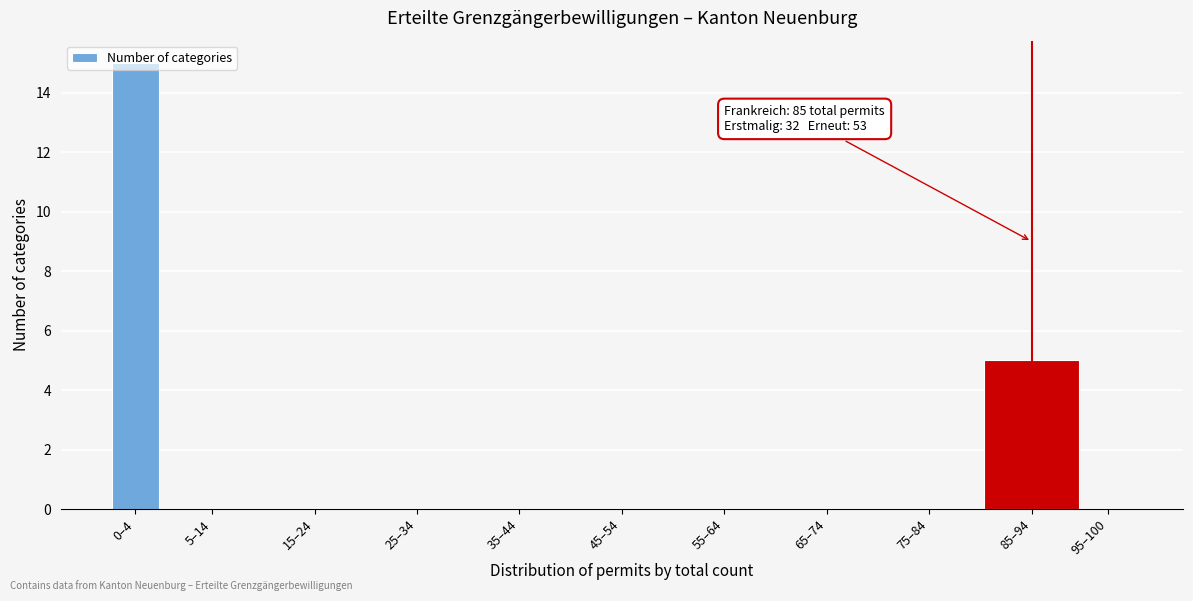

What is the change in value from 15–24 to 85–94?

+5